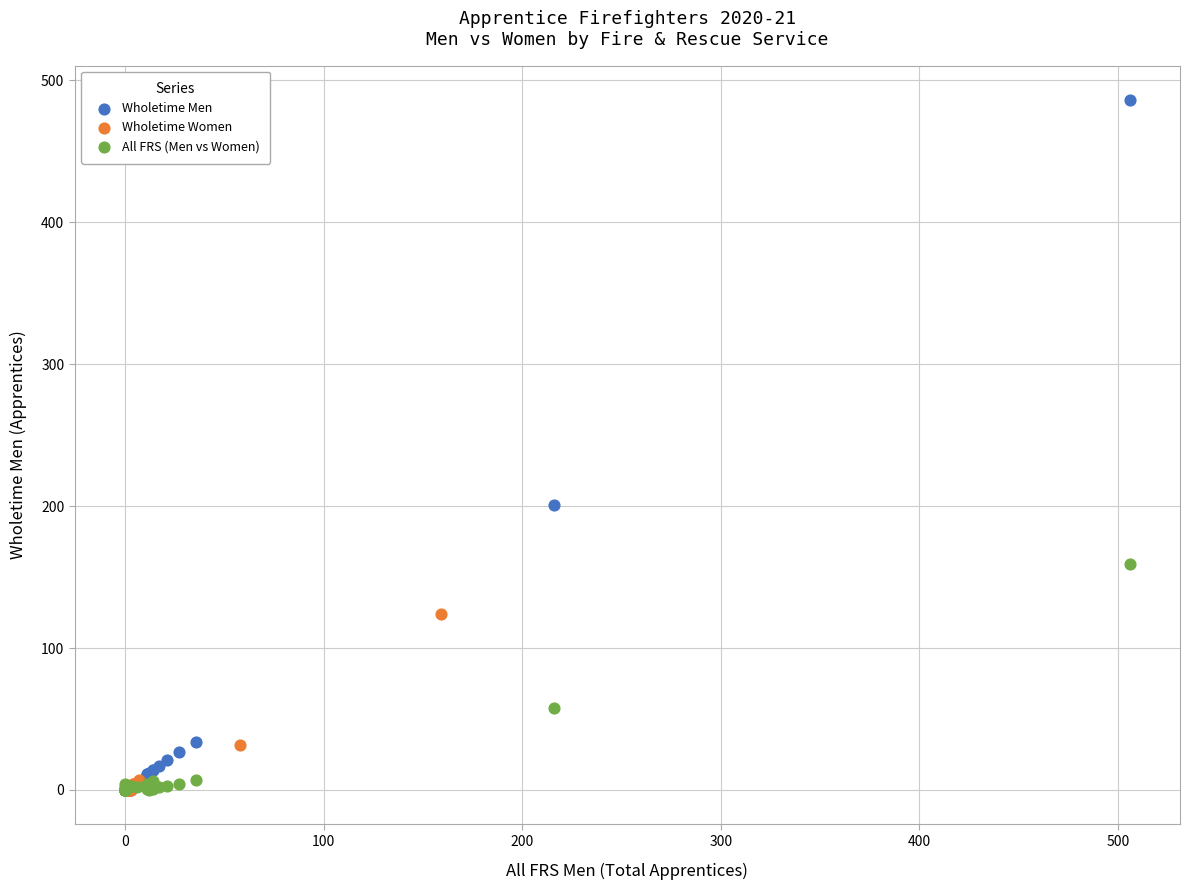

Which series has the widest spread of Y values?

Wholetime Men